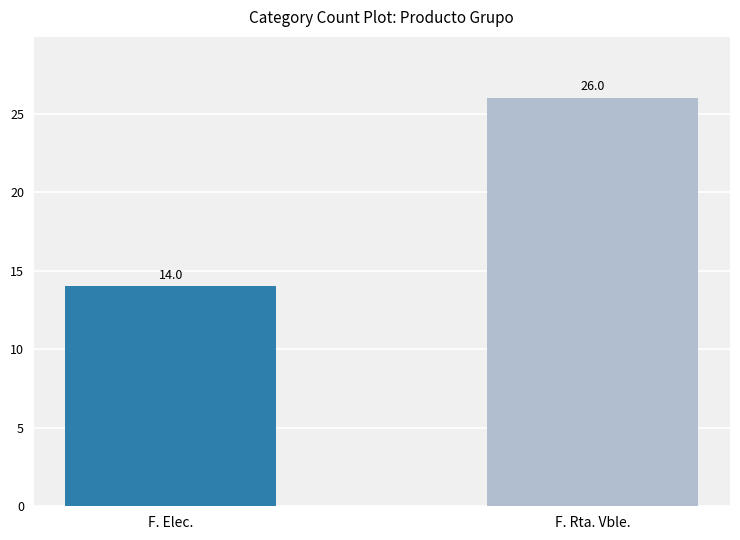

List the labels in order of value, smallest first.

F. Elec., F. Rta. Vble.